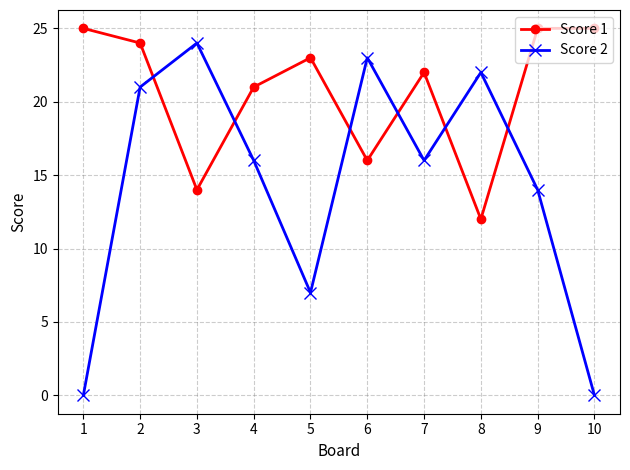

Where is the first local maximum for Score 2?

3